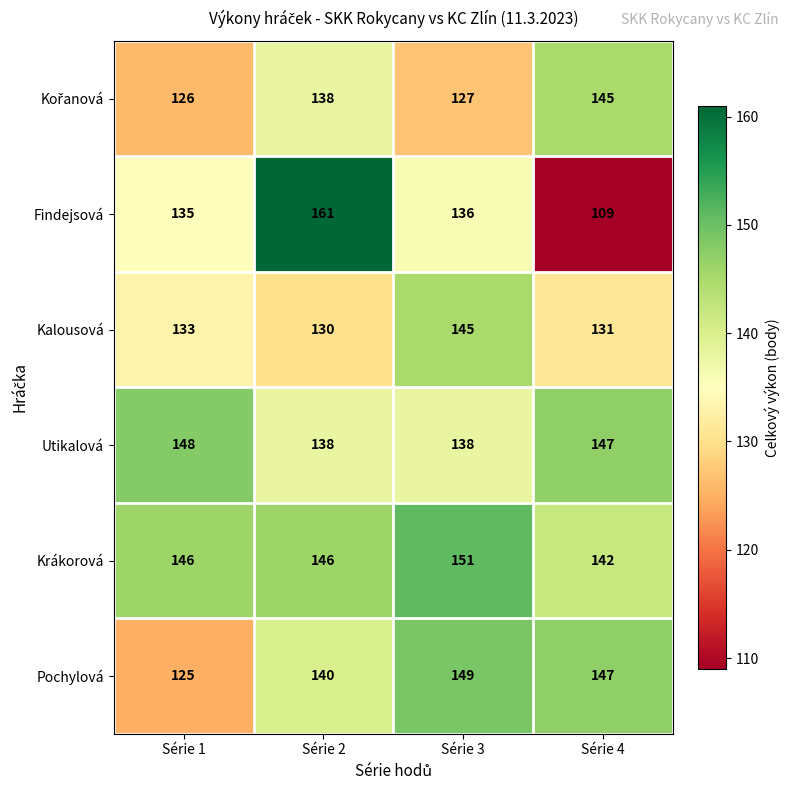

What is the sum of the Pochylová values at Série 4 and Série 1?

272